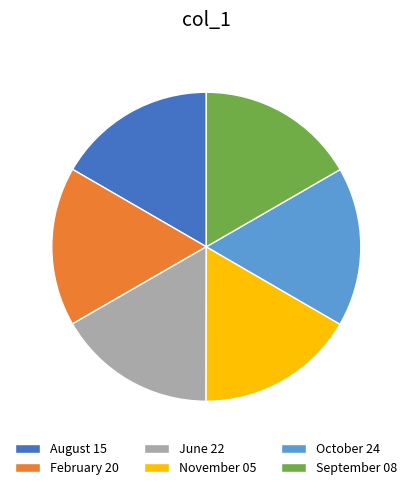

Is the sum of June 22 and October 24 greater than half?

No